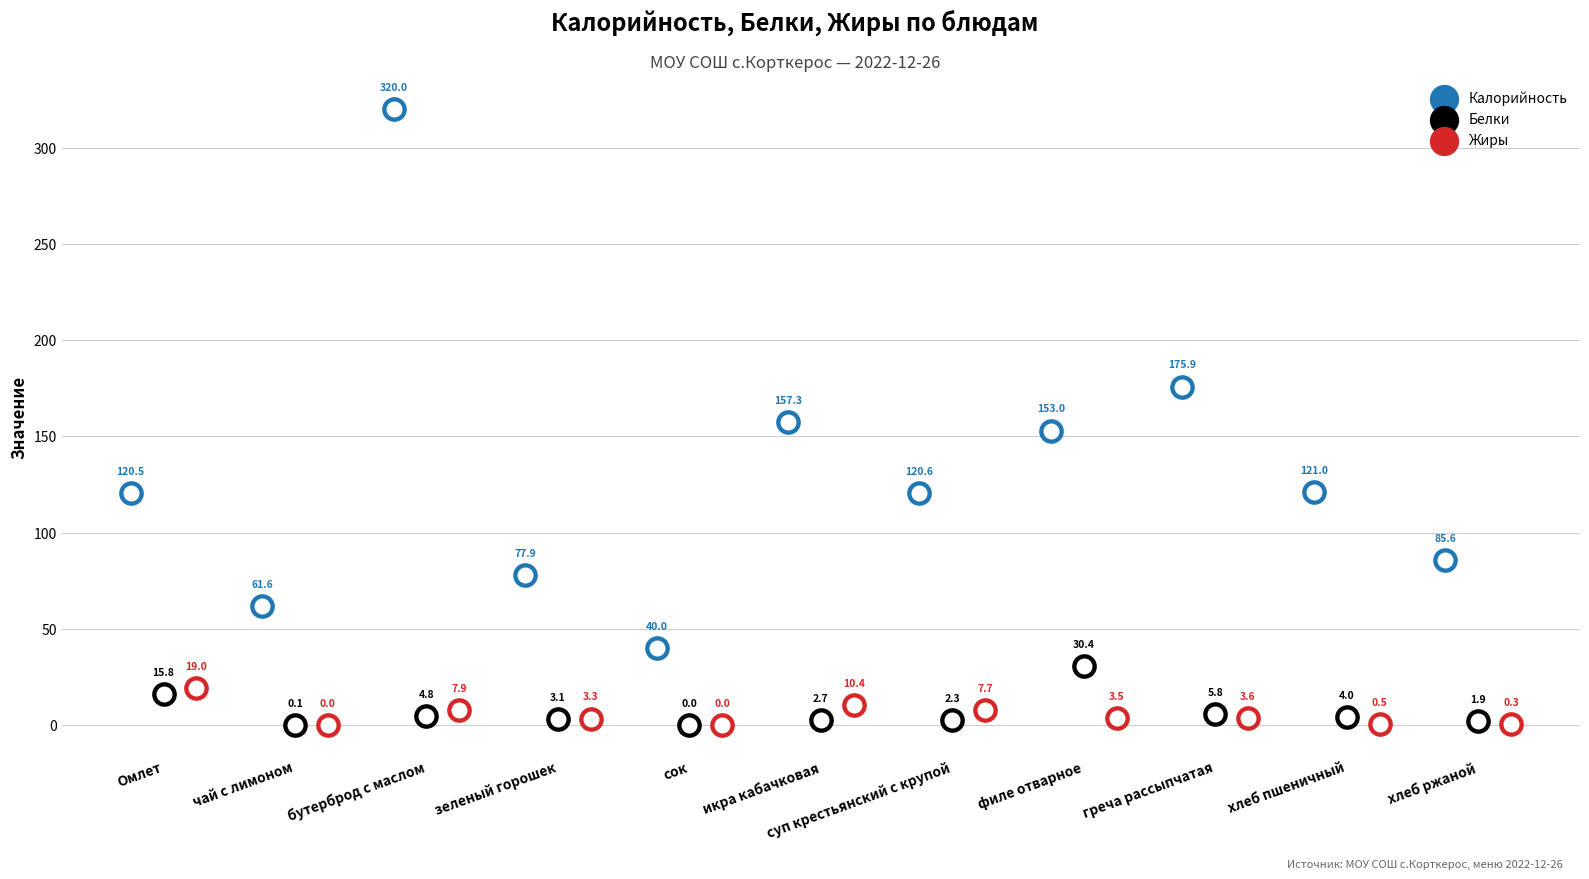

What are all the series names shown in the legend?

Калорийность, Белки, Жиры